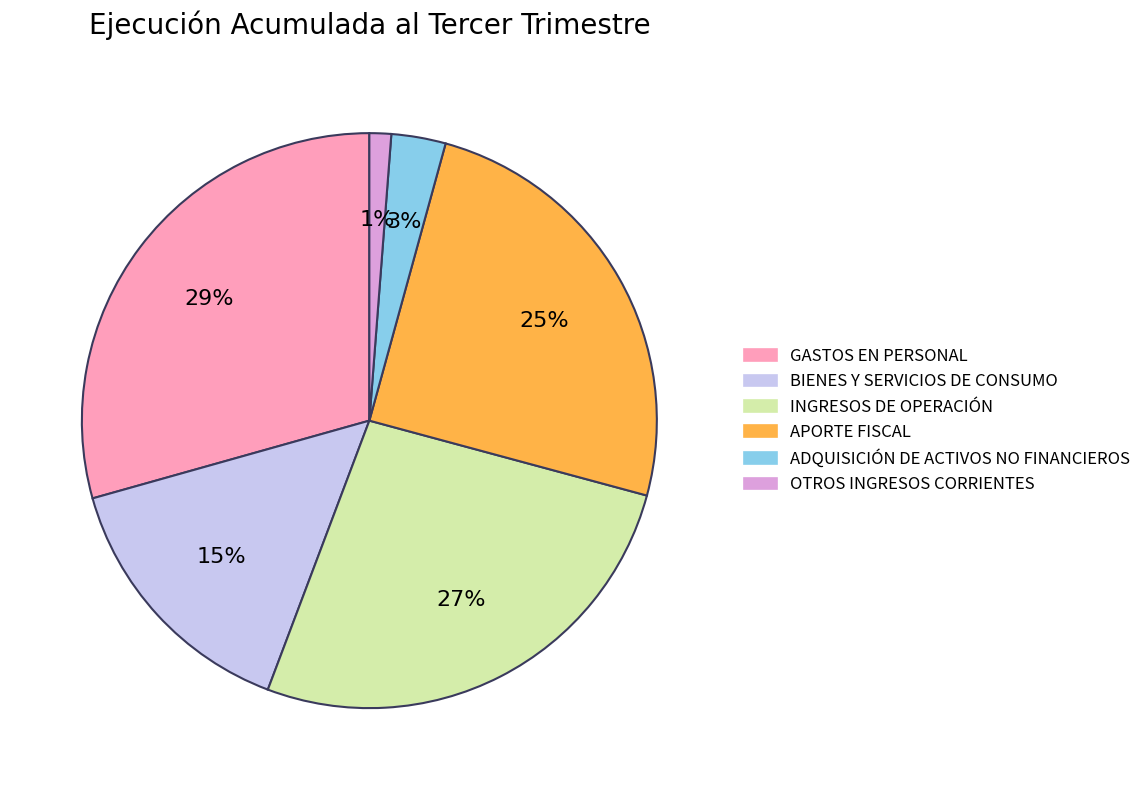

What is the largest slice in the pie chart?

GASTOS EN PERSONAL